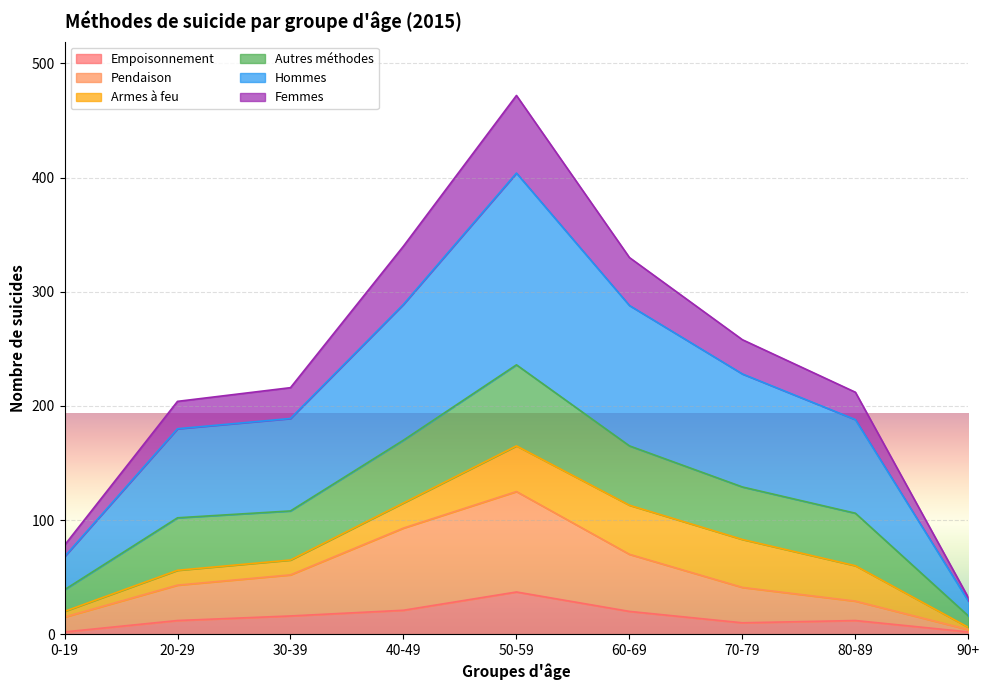

At which category is the sum across all series the highest?

50-59